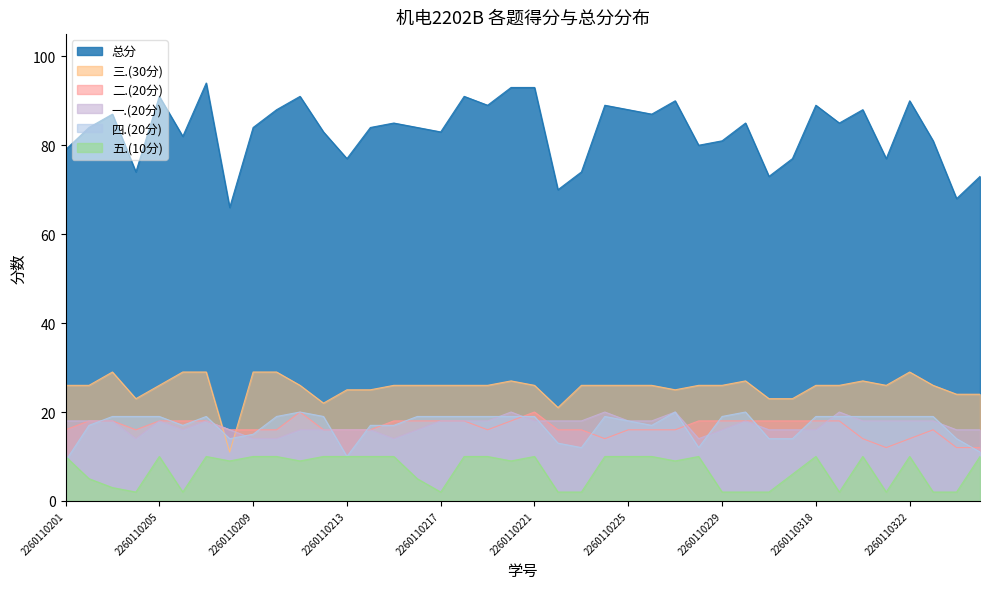

Which series has the largest total across all categories?

总分